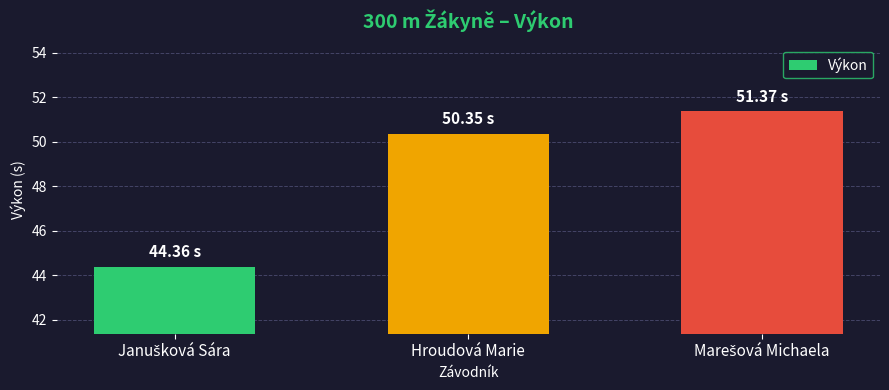

What is the average value?

48.7